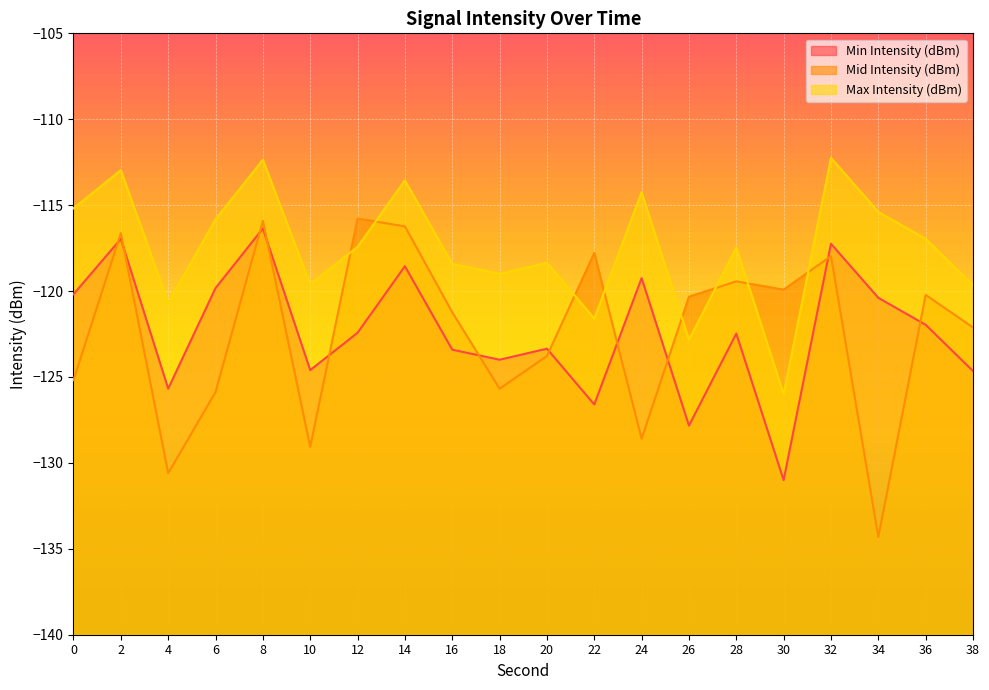

In Mid Intensity (dBm), how many points are higher than both neighbors (excluding endpoints)?

7